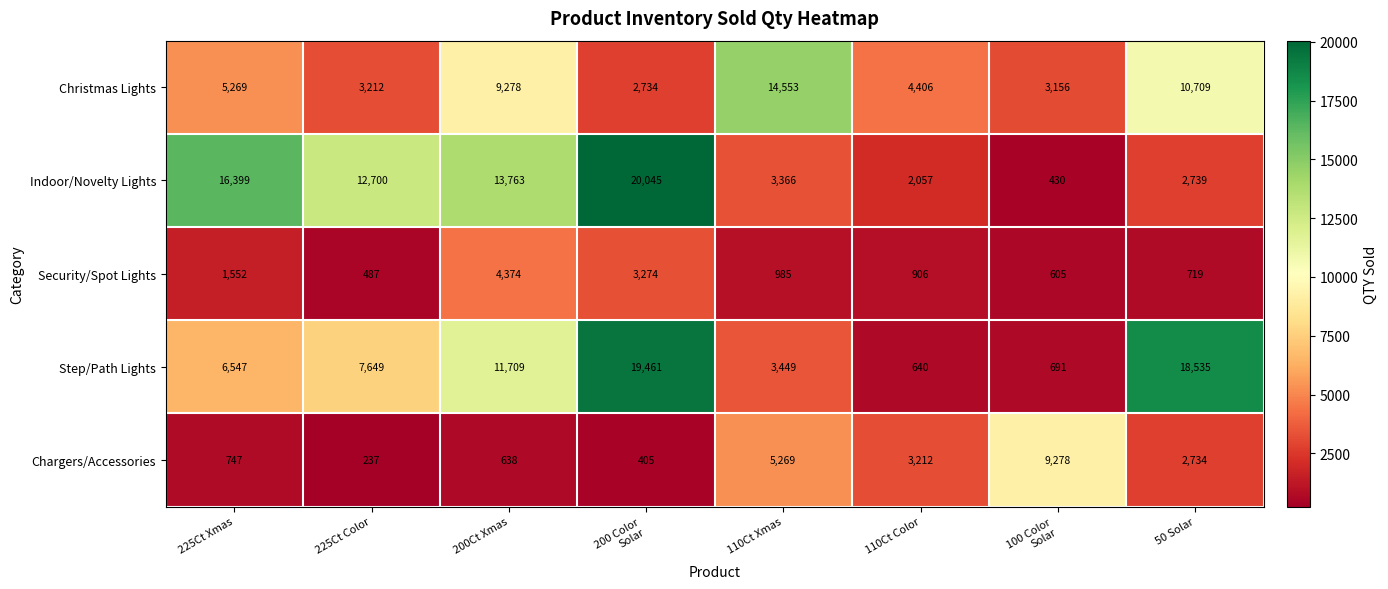

What is the difference between the maximum and minimum values in the Chargers/Accessories series?

9041